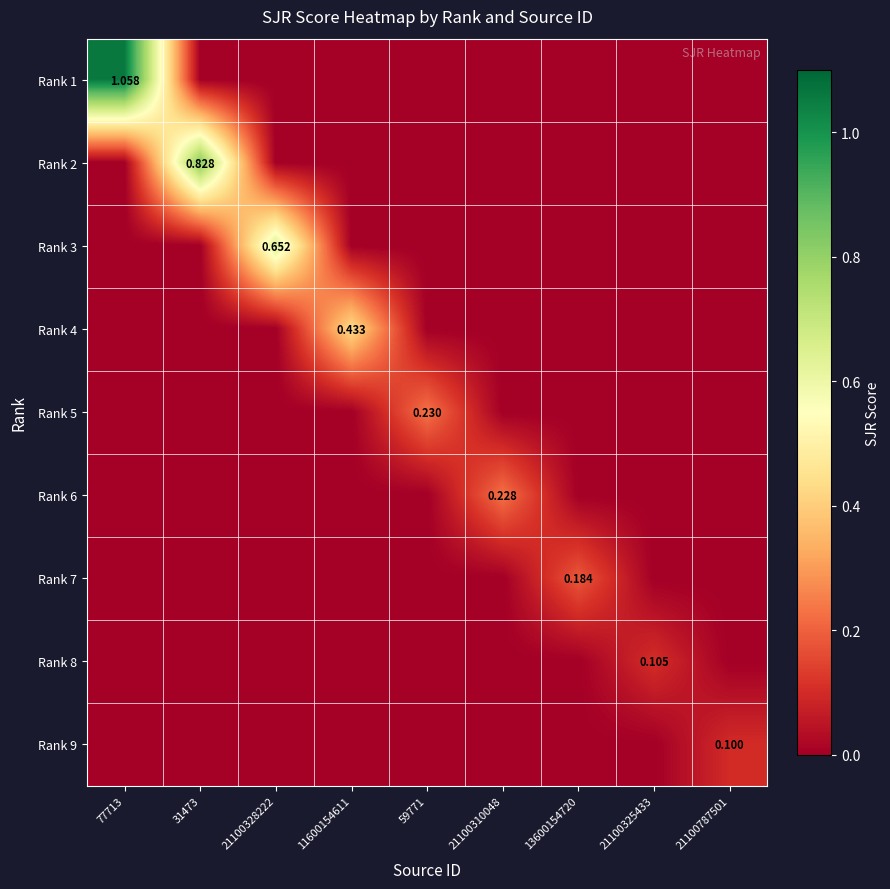

What is the total value across all series at 21100328222?

0.7